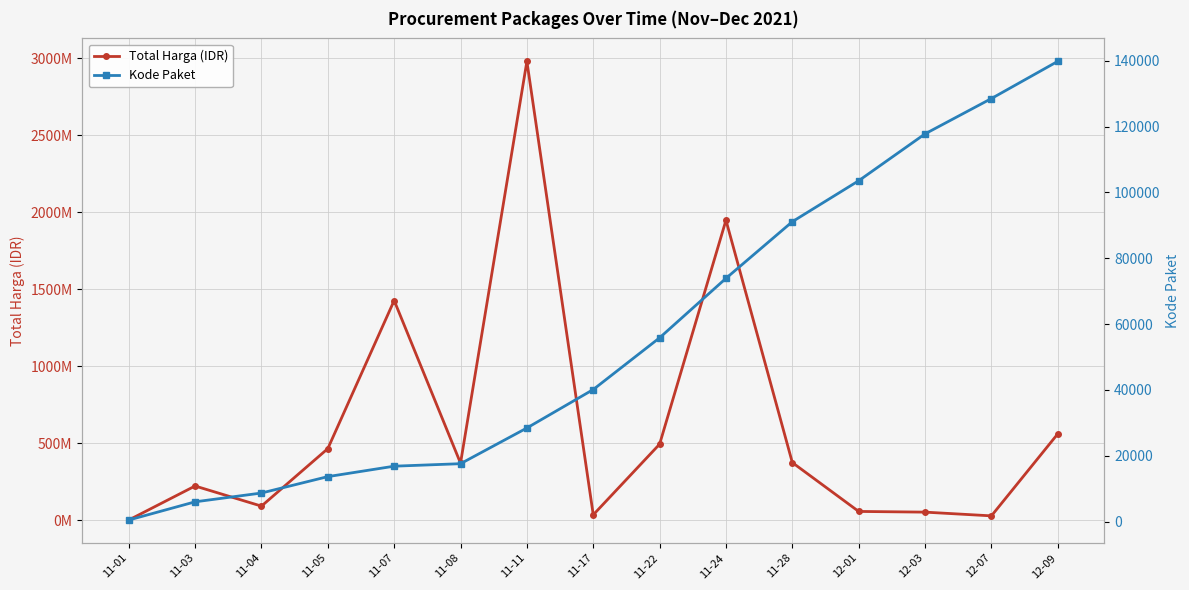

At which category is the sum across all series the highest?

11-11